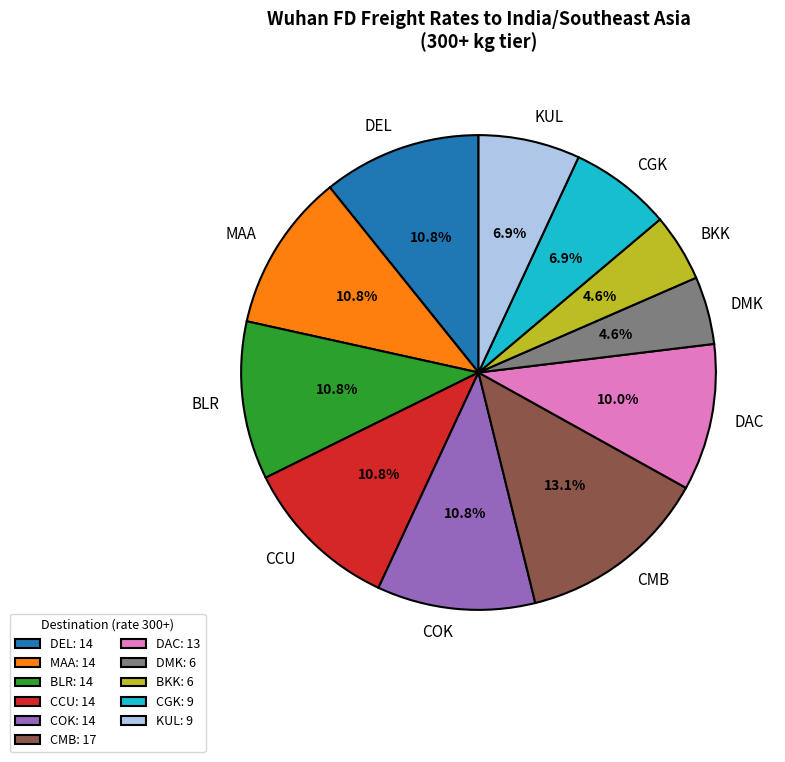

Which category has the biggest portion of the pie?

CMB